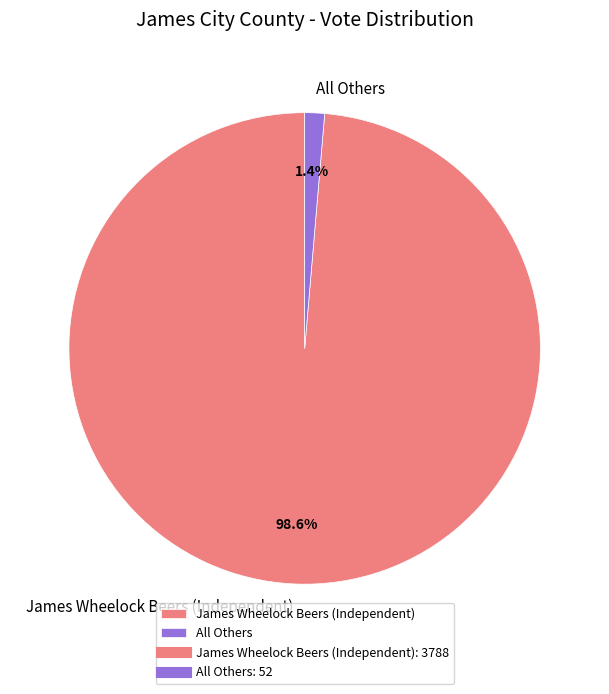

How many segments does this pie chart have?

2